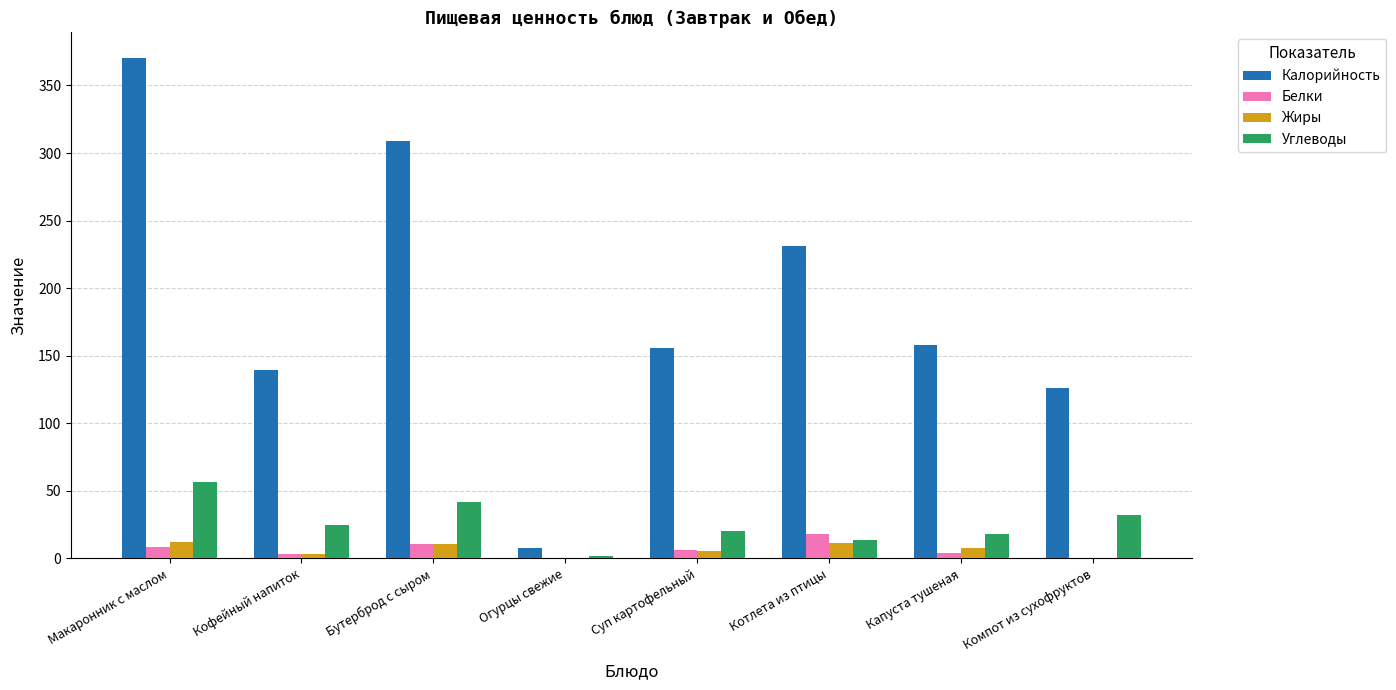

The Белки series shows 0.0 at Огурцы свежие. True or false?

True